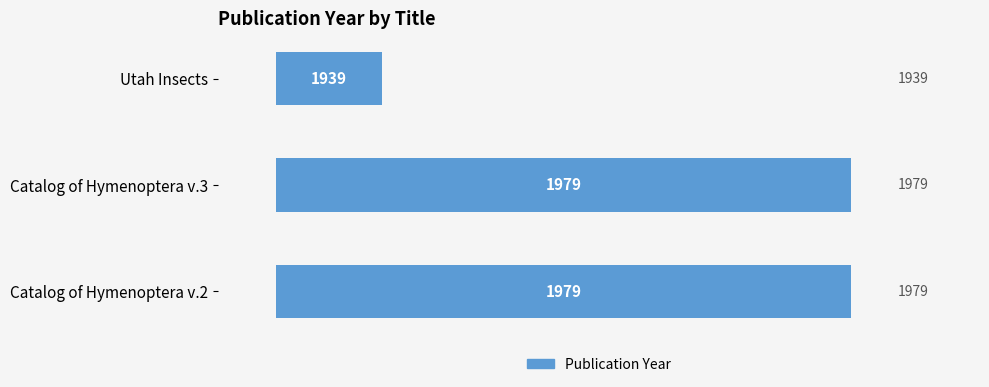

List the labels in order of value, largest first.

Catalog of Hymenoptera v.2, Catalog of Hymenoptera v.3, Utah Insects